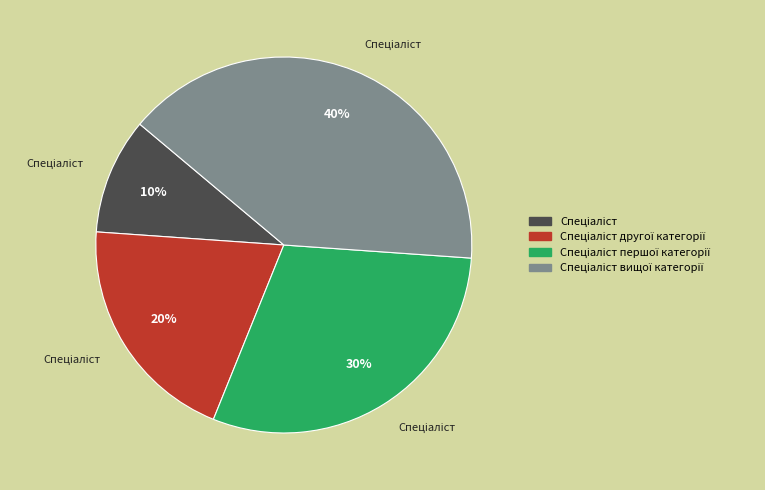

To the nearest percent, what is the difference between the largest and smallest slice percentages?

30%